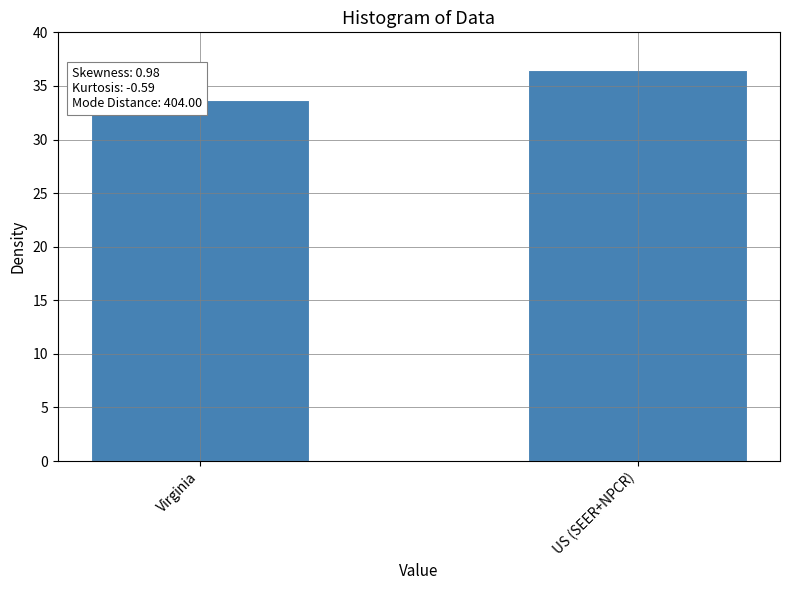

Which category has the highest value across all series?

US (SEER+NPCR)